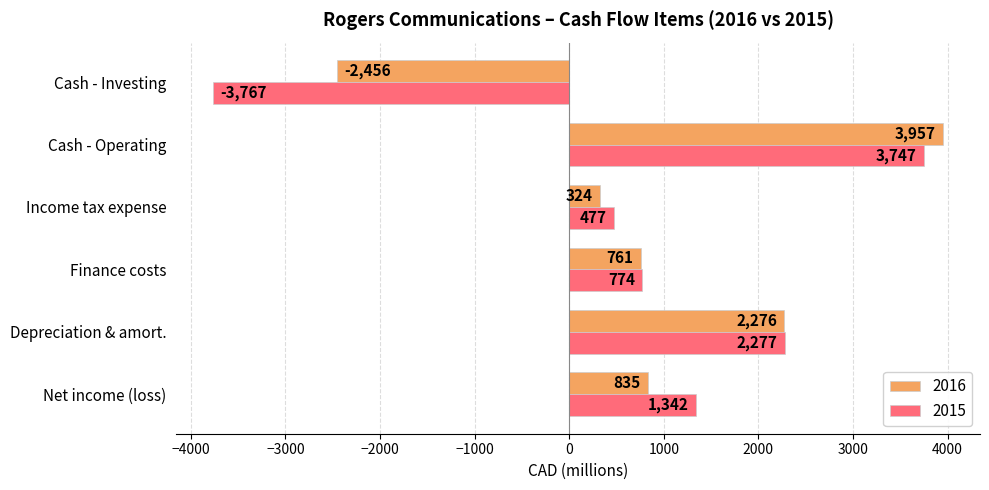

What is the lowest value of the 2016 series?

-2456